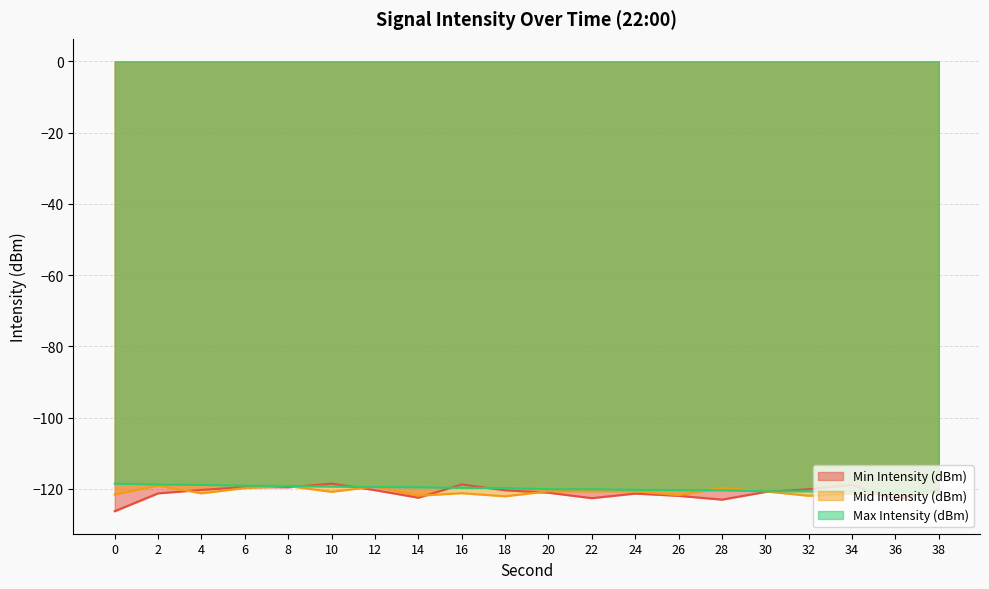

What is the sum of all Mid Intensity (dBm) values?

-2416.2